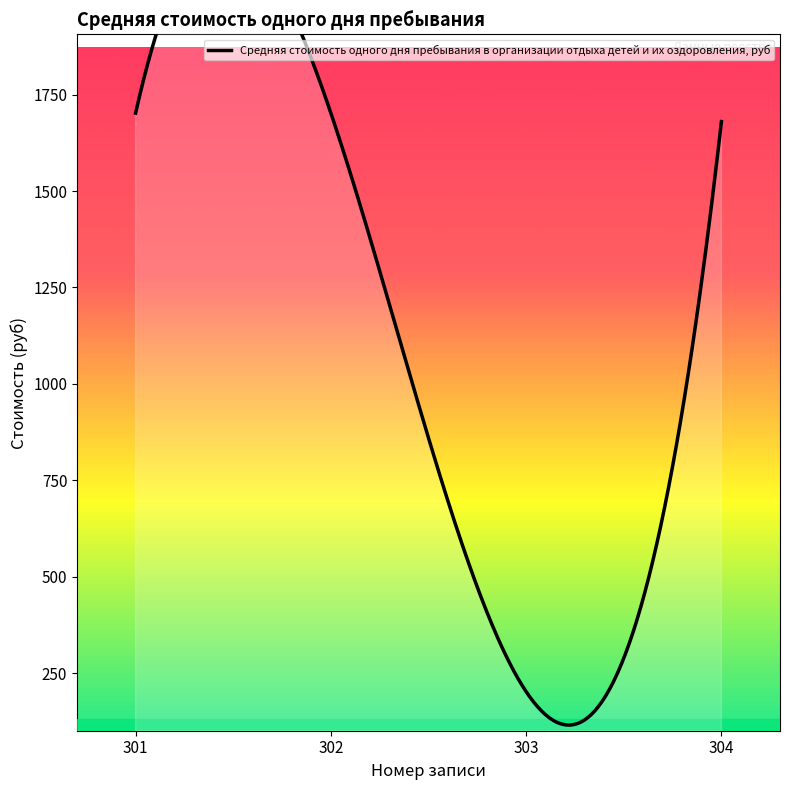

At which category does the data reach its first local valley?

303